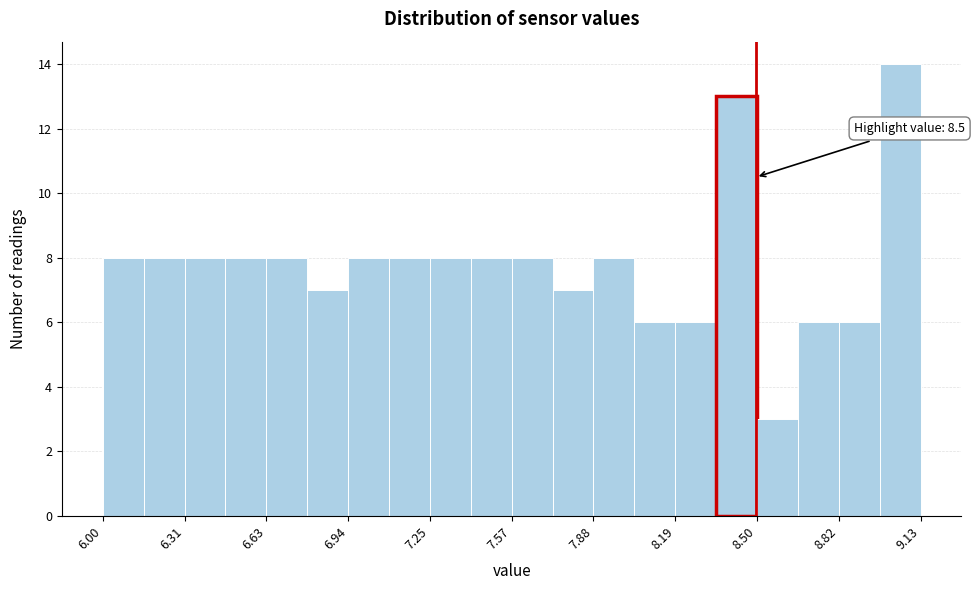

Around what value on the x-axis is the tallest bar? Give the approximate position of its centre, as read against the axis.

9.05